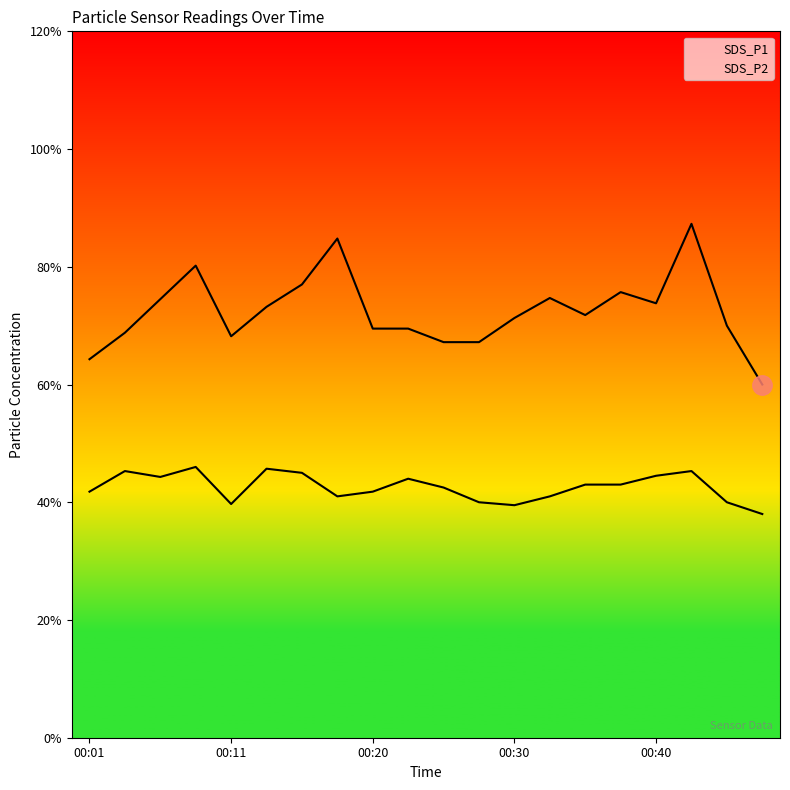

Rank the categories by SDS_P1 value from highest to lowest.

00:42, 00:18, 00:08, 00:15, 00:37, 00:32, 00:06, 00:40, 00:13, 00:35, 00:30, 00:45, 00:20, 00:23, 00:03, 00:11, 00:25, 00:28, 00:01, 00:47